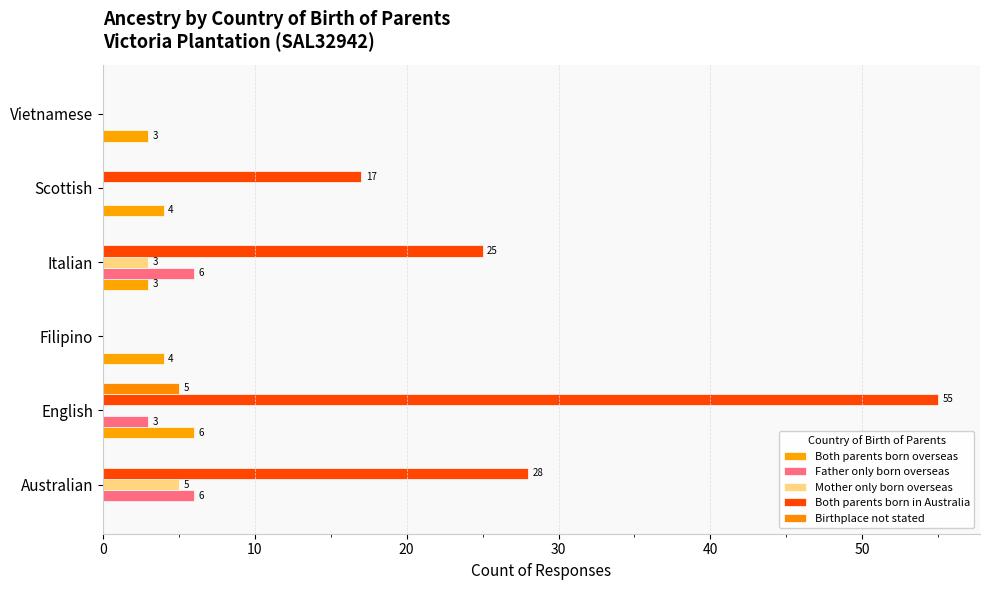

How many Father only born overseas values are between 0 and 6?

6